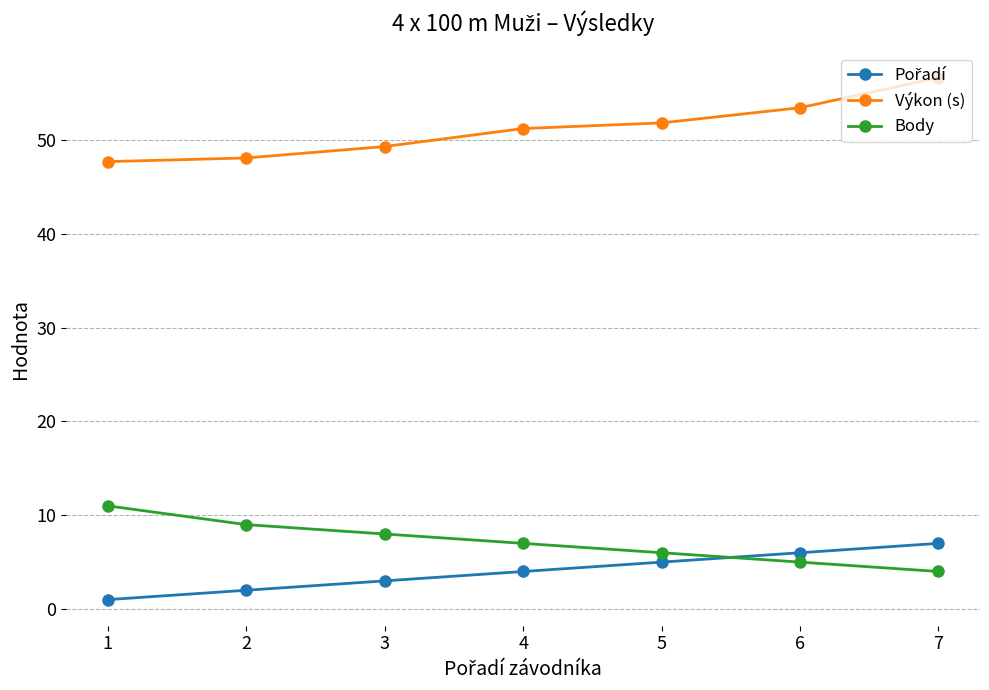

What is the total value across all series at 7?

67.7